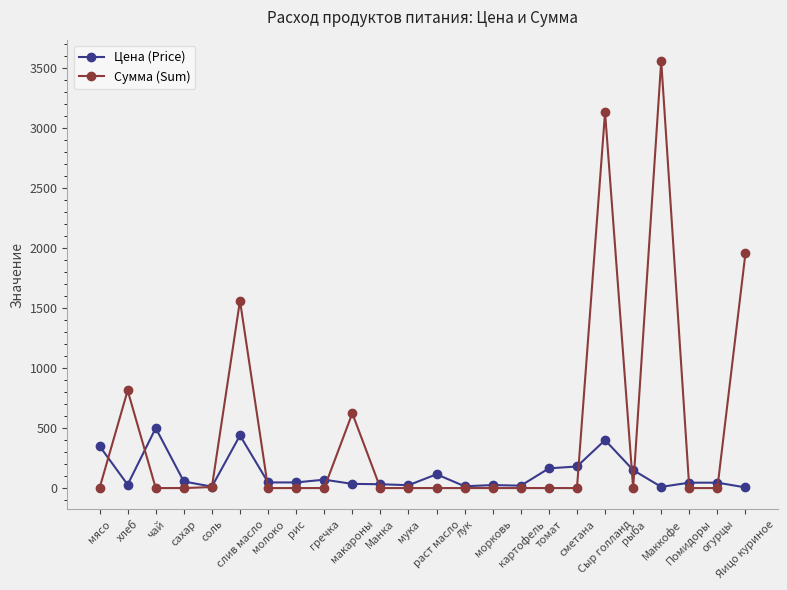

At which label does Цена (Price) first exceed 47?

мясо